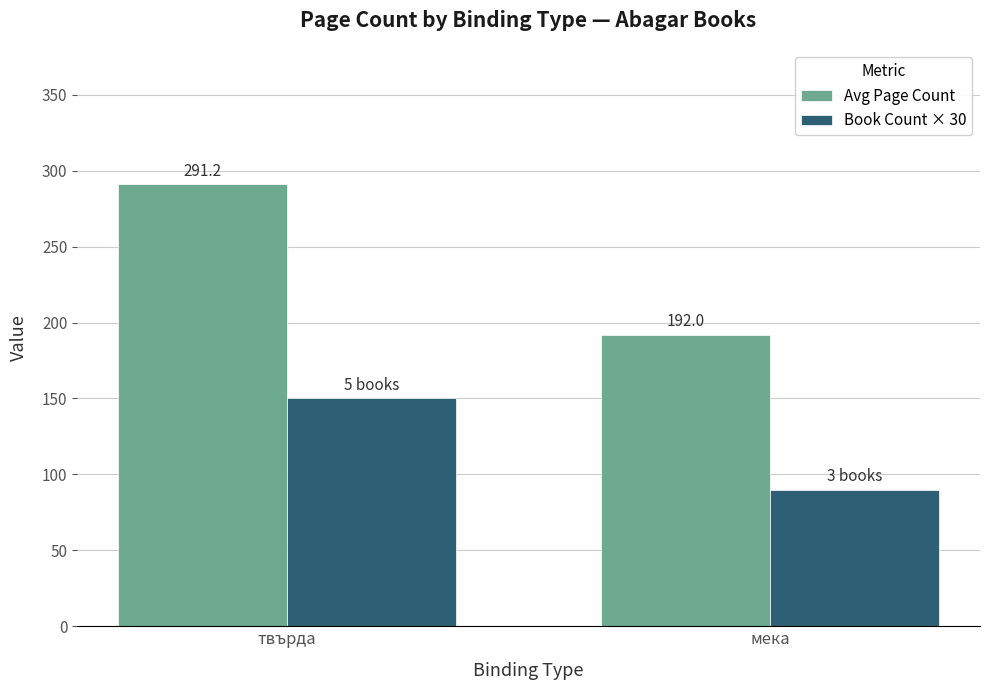

Is it true that Book Count × 30 equals 231.4 at твърда?

False